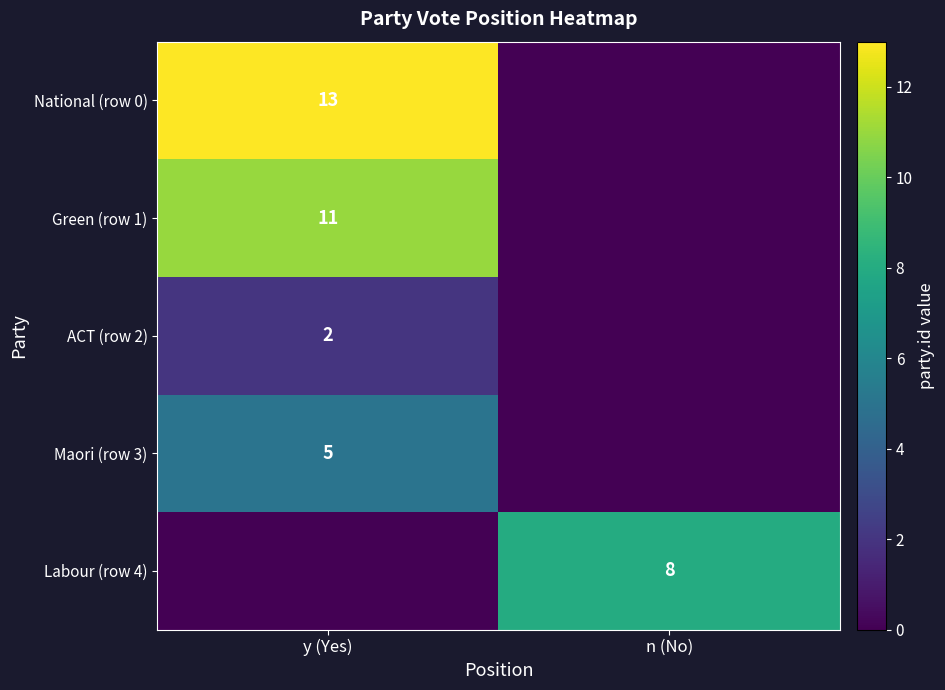

What is the greatest value displayed?

13